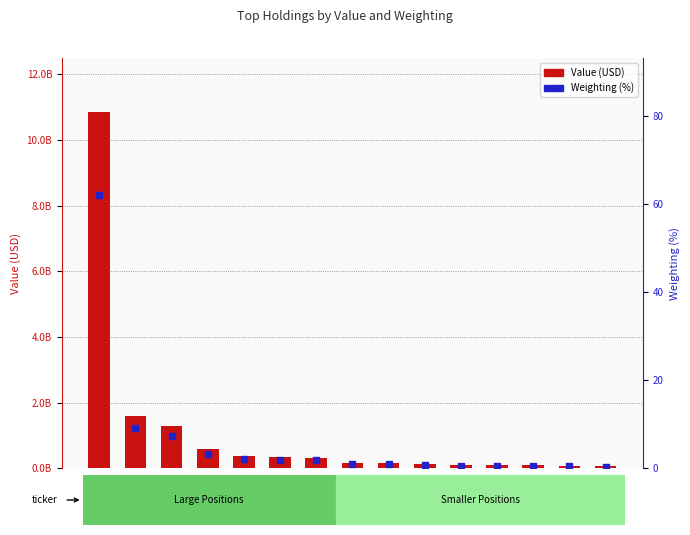

What is the total value across all series at NEP?

164069000.9